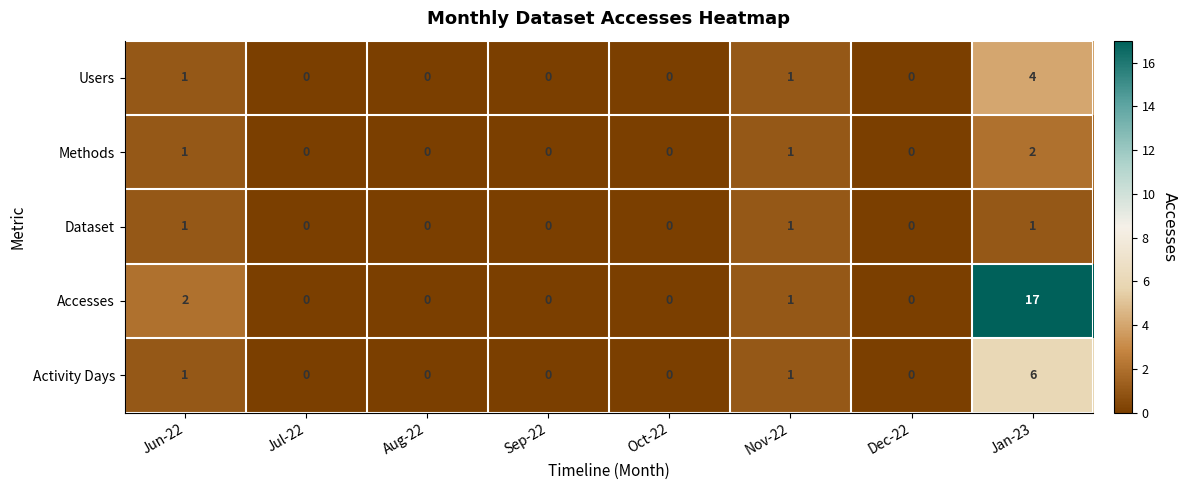

Rank the series at Jan-23 from highest to lowest value.

Accesses, Activity Days, Users, Methods, Dataset